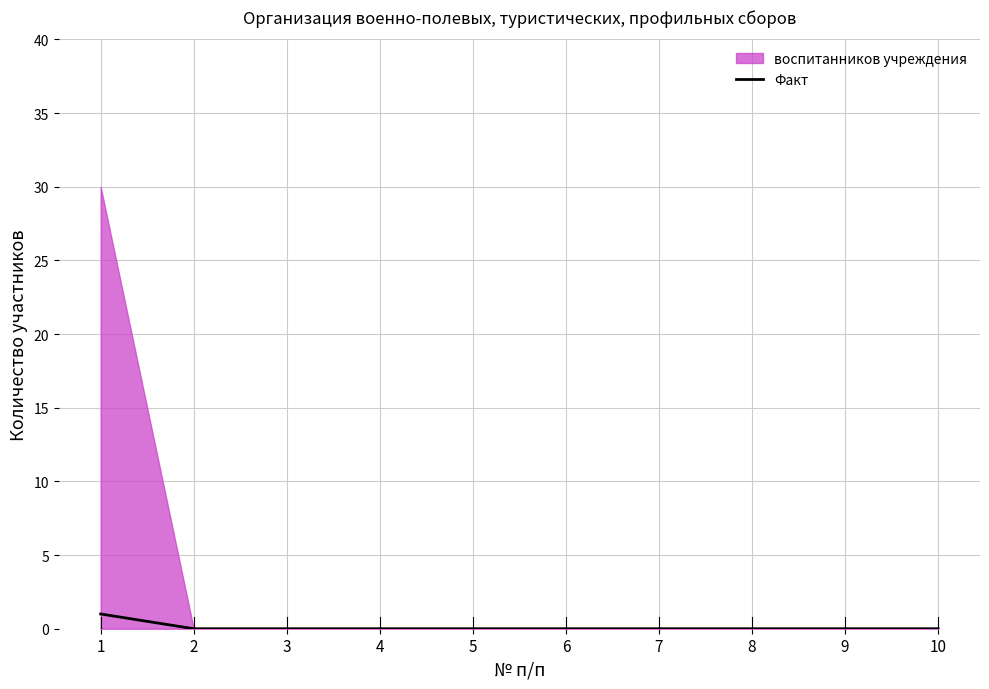

Rank the categories by value from lowest to highest.

2, 3, 4, 5, 6, 7, 8, 9, 10, 1